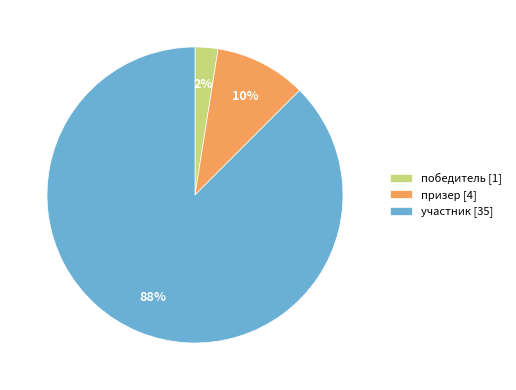

Which slice is the largest?

участник